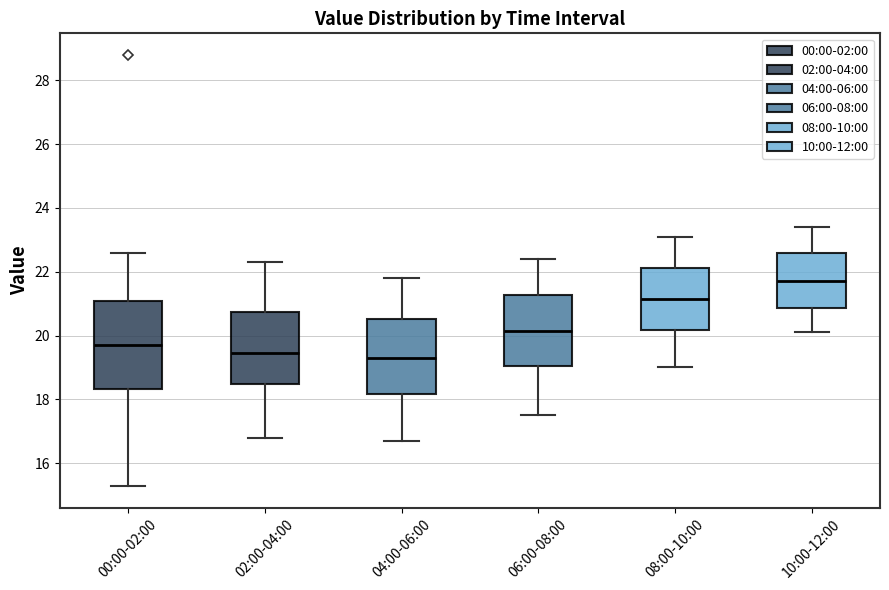

Comparing the boxes themselves (not the whiskers), which one is the tallest?

00:00-02:00